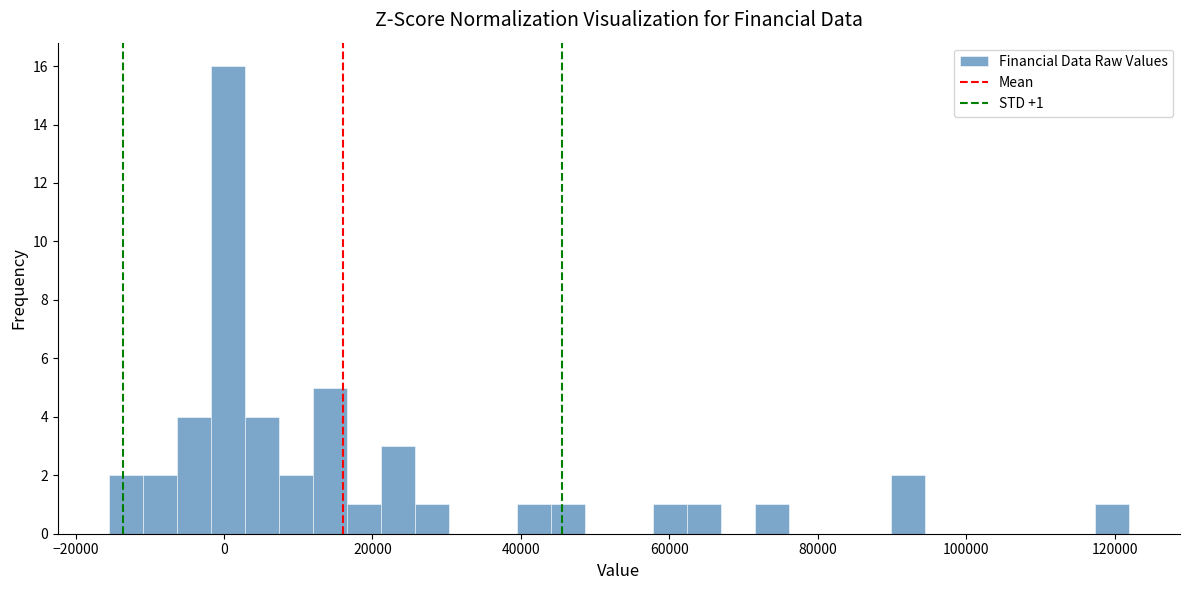

Around what value on the x-axis is the tallest bar? Give the approximate position of its centre, as read against the axis.

0